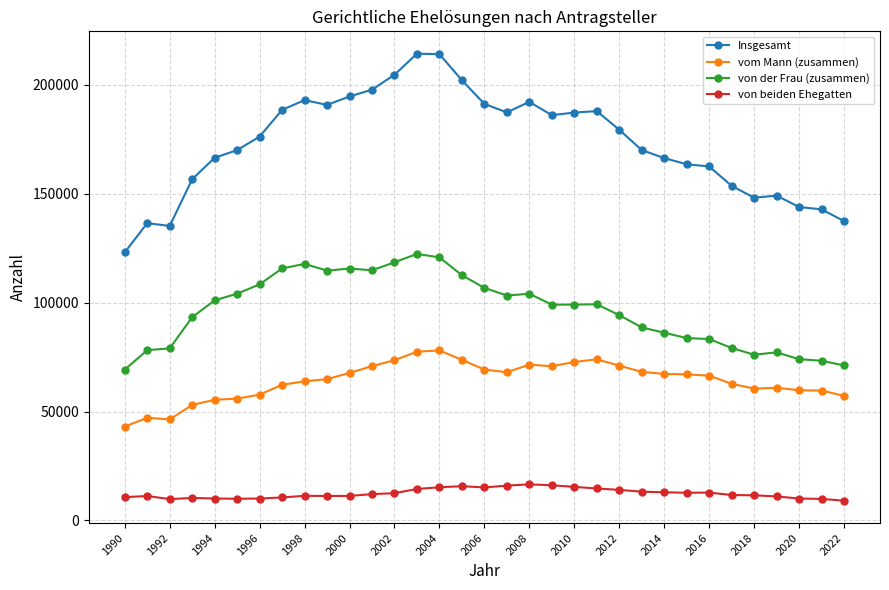

What is the minimum value for Insgesamt?

123041